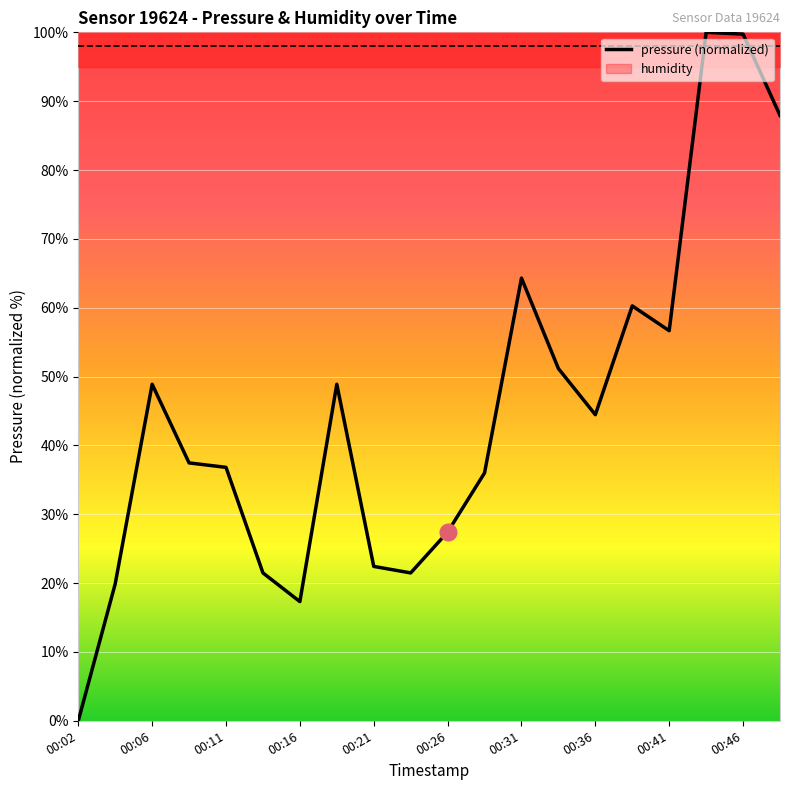

Rank the categories by value from lowest to highest.

00:02, 00:16, 00:04, 00:14, 00:24, 00:21, 00:26, 00:29, 00:11, 00:09, 00:36, 00:06, 00:19, 00:33, 00:41, 00:38, 00:31, 00:48, 00:46, 00:43